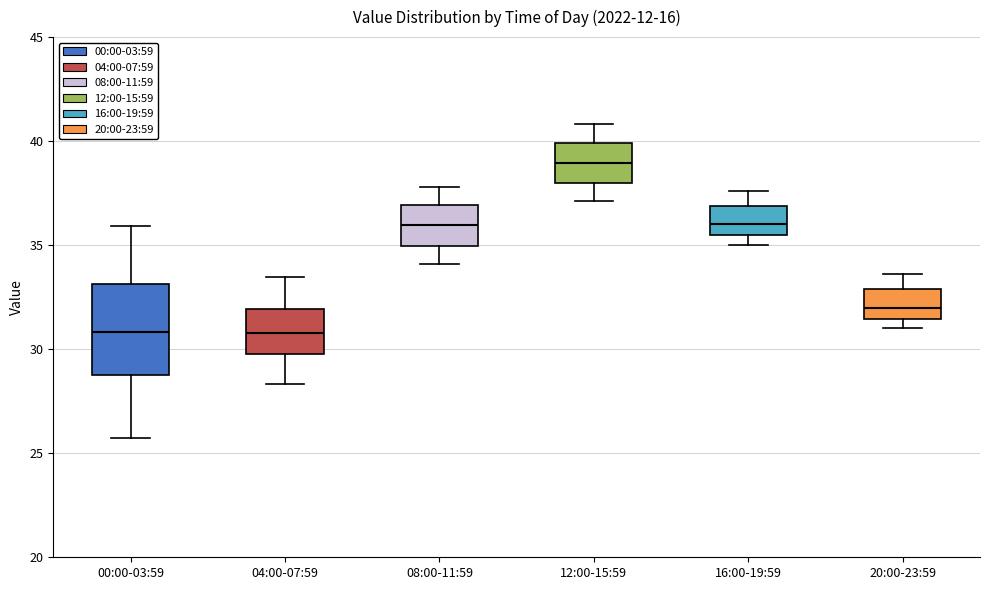

Reading left to right, read every box against the y-axis: the position of its median line, the range the box covers, and the ends of its whiskers. The values are not printed on the chart, so give them approximately, as read against the axis.

00:00-03:59: median 31.0, box 29.0 to 33.0, whiskers 26.0 to 36.0
04:00-07:59: median 31.0, box 30.0 to 32.0, whiskers 28.5 to 33.5
08:00-11:59: median 36.0, box 35.0 to 37.0, whiskers 34.0 to 38.0
12:00-15:59: median 39.0, box 38.0 to 40.0, whiskers 37.0 to 41.0
16:00-19:59: median 36.0, box 35.5 to 37.0, whiskers 35.0 to 37.5
20:00-23:59: median 32.0, box 31.5 to 33.0, whiskers 31.0 to 33.5